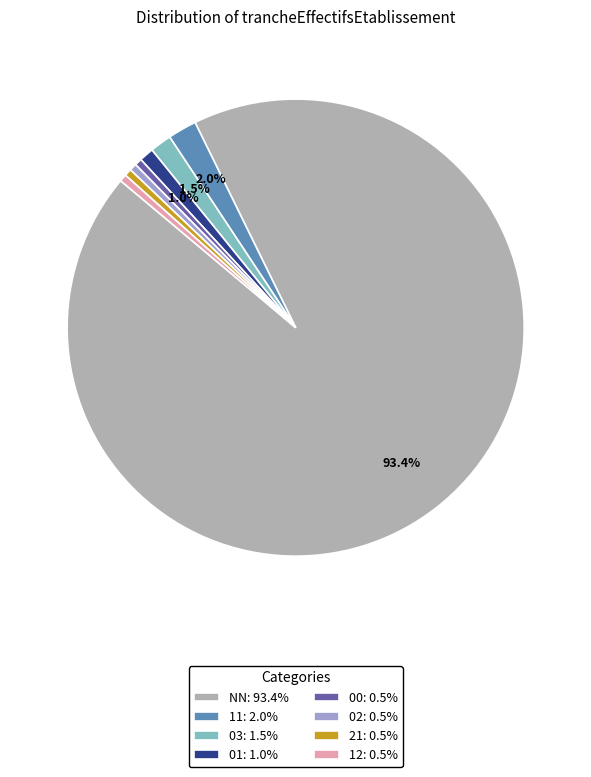

What percentage is the 11 slice, to the nearest percent?

2%